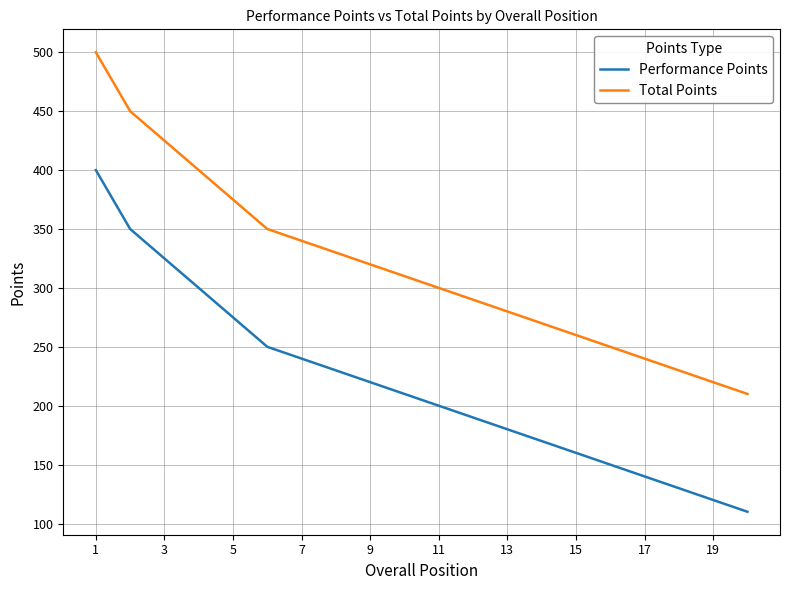

How many lines are shown in the chart?

2